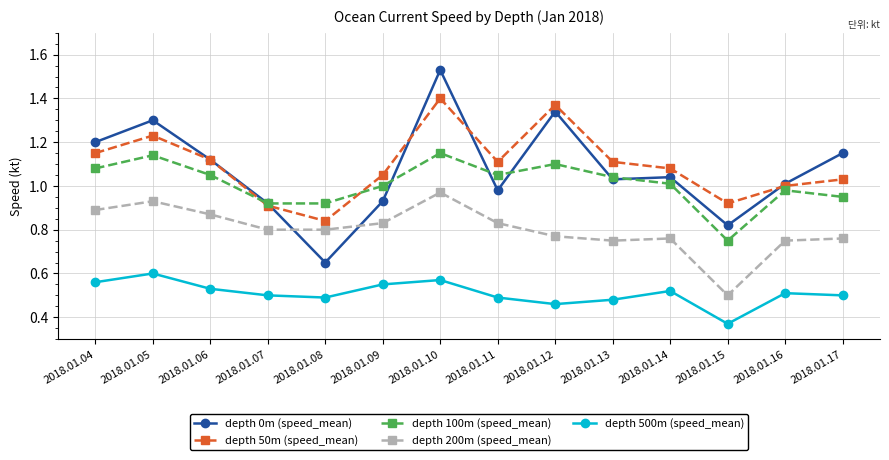

Rank the series at 2018.01.05 from lowest to highest value.

depth 500m (speed_mean), depth 200m (speed_mean), depth 100m (speed_mean), depth 50m (speed_mean), depth 0m (speed_mean)